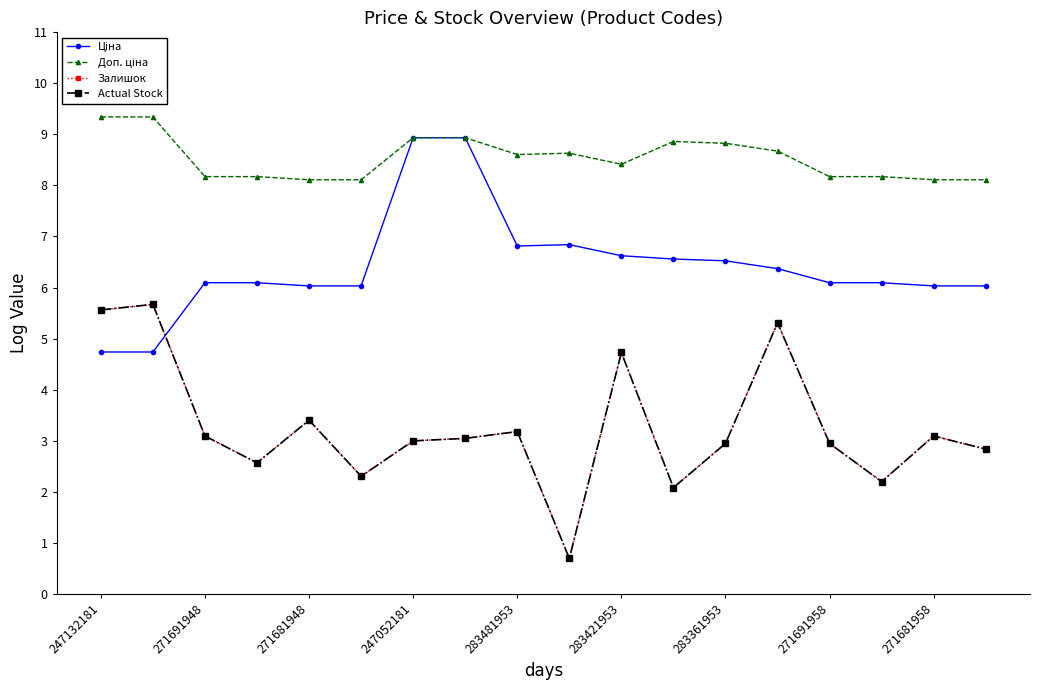

Is this an area chart (filled region under the line)?

No